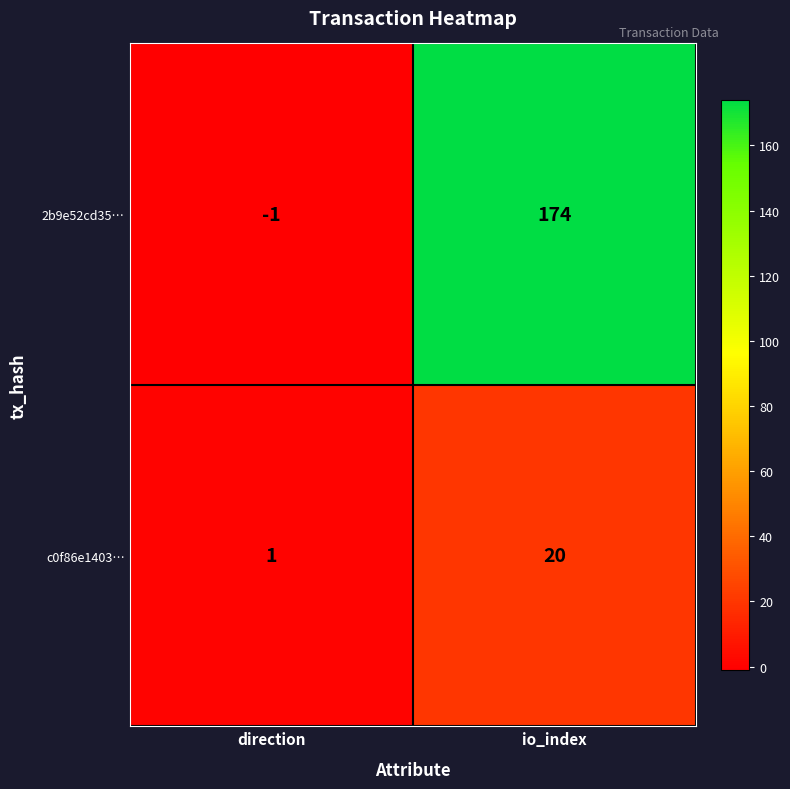

List the series in order of their overall mean, lowest first.

c0f86e1403…, 2b9e52cd35…